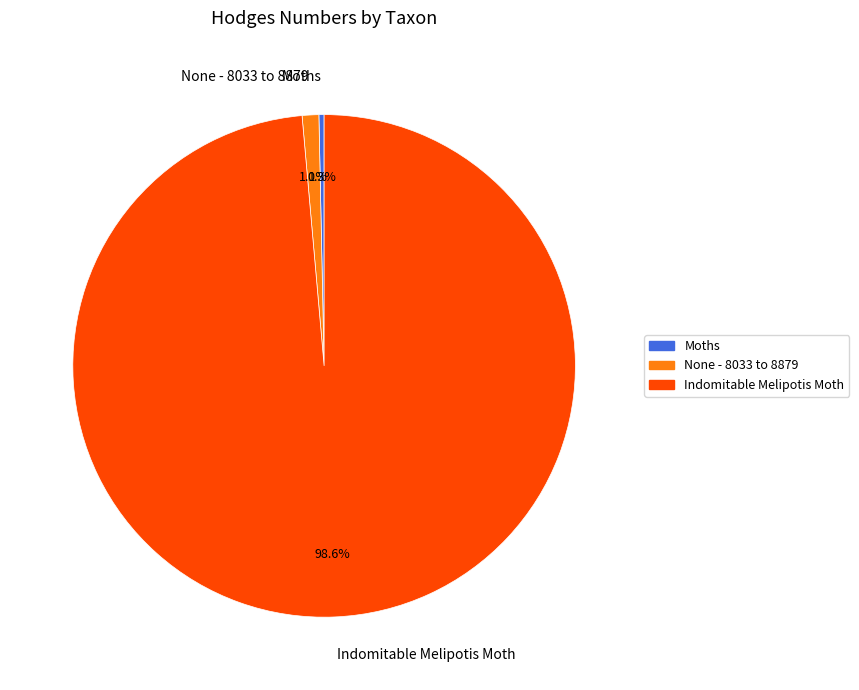

What percentage is NOT represented by Moths?

99.7%